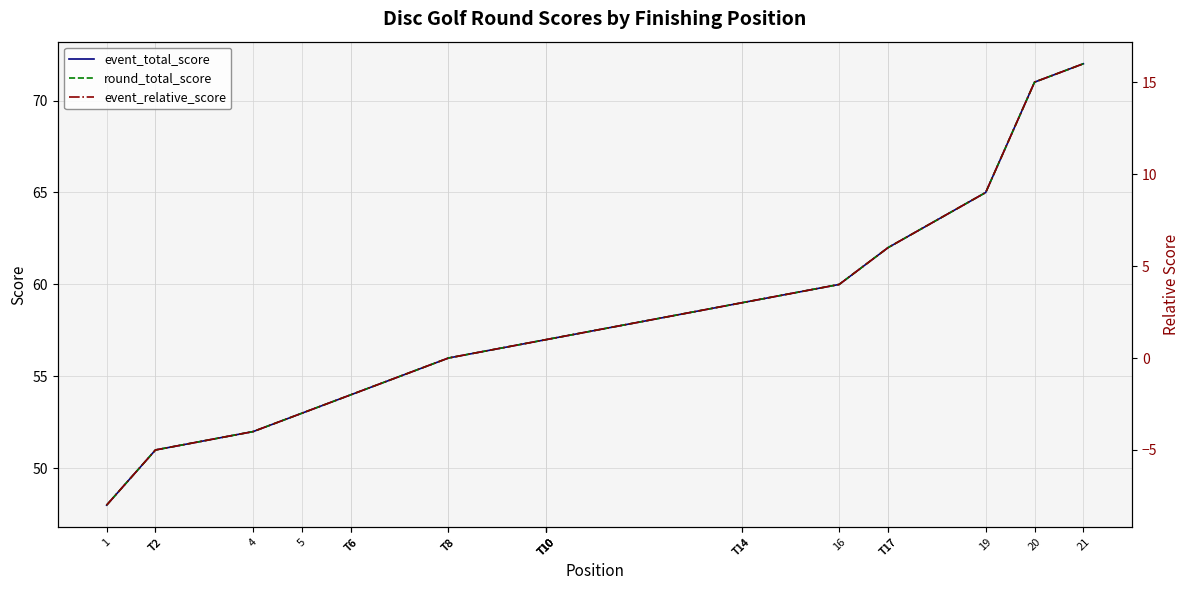

How many values in the round_total_score series exceed 57?

8